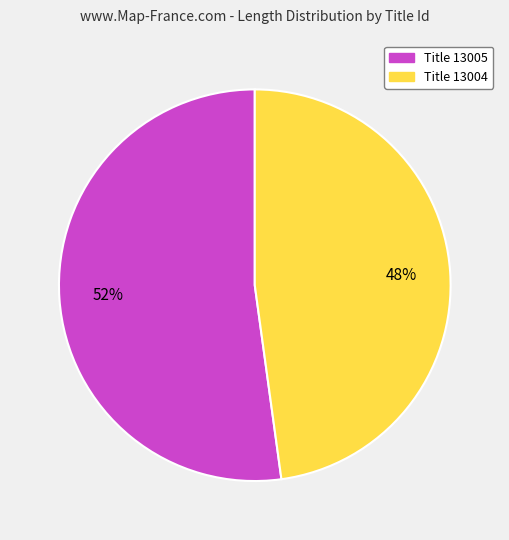

Is there any slice that represents more than half of the pie?

Yes